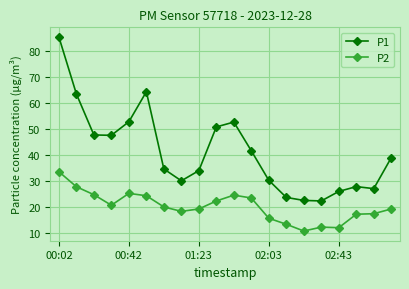

Which series has the largest total across all categories?

P1